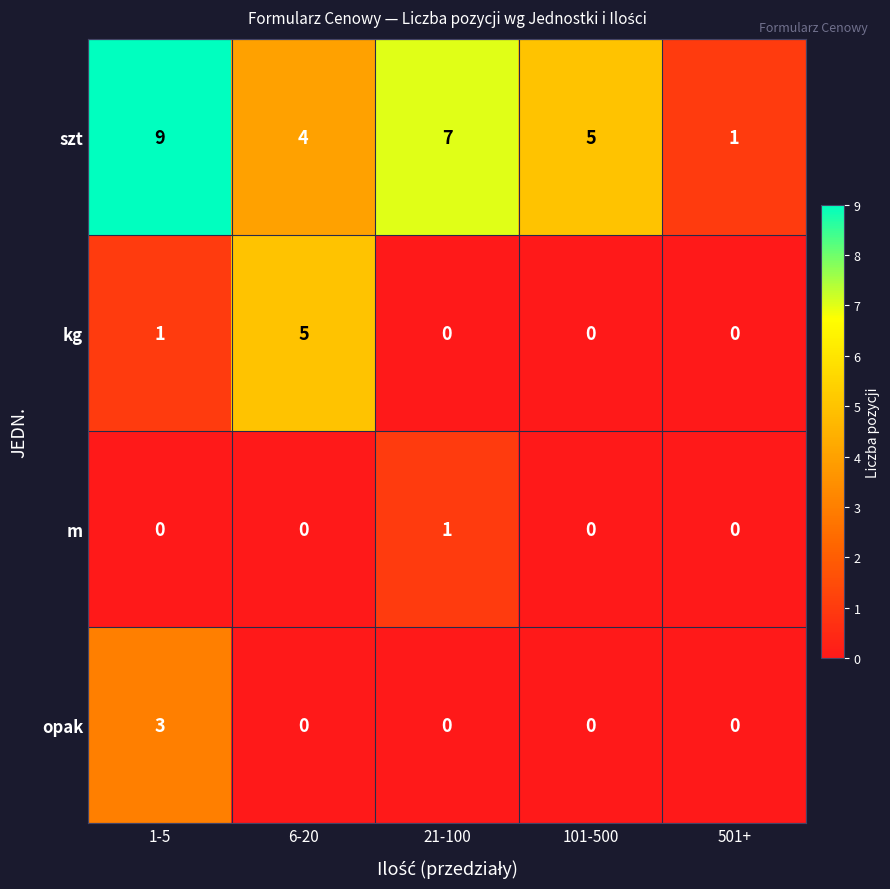

At which category is the sum across all series the highest?

1-5